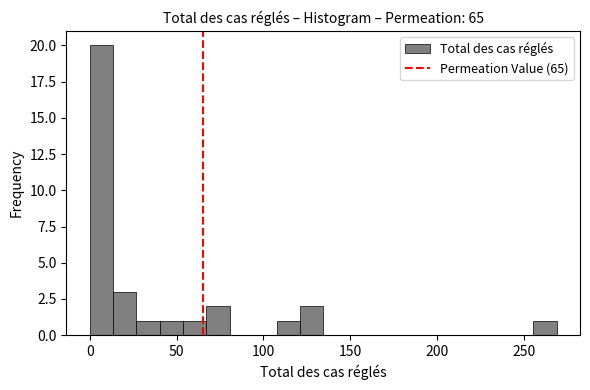

Around what value on the x-axis is the tallest bar? Give the approximate position of its centre, as read against the axis.

5